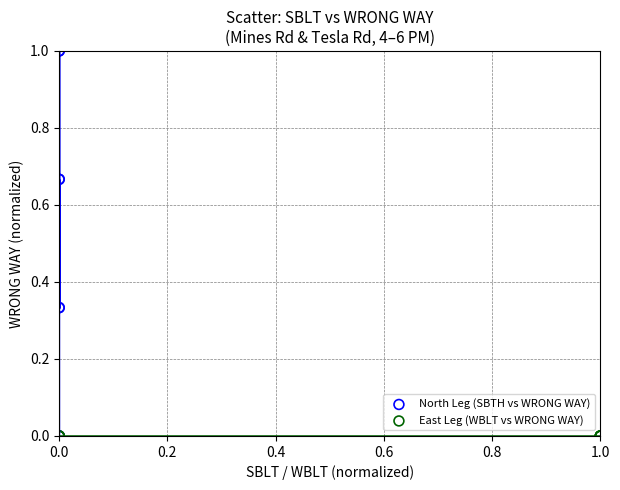

What are all the series names shown in the legend?

North Leg (SBTH vs WRONG WAY), East Leg (WBLT vs WRONG WAY)